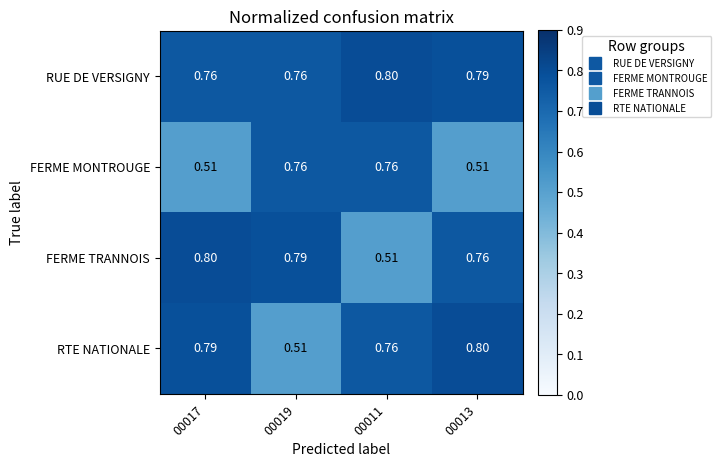

At 00017, list the series in order from largest to smallest.

FERME TRANNOIS, RTE NATIONALE, RUE DE VERSIGNY, FERME MONTROUGE